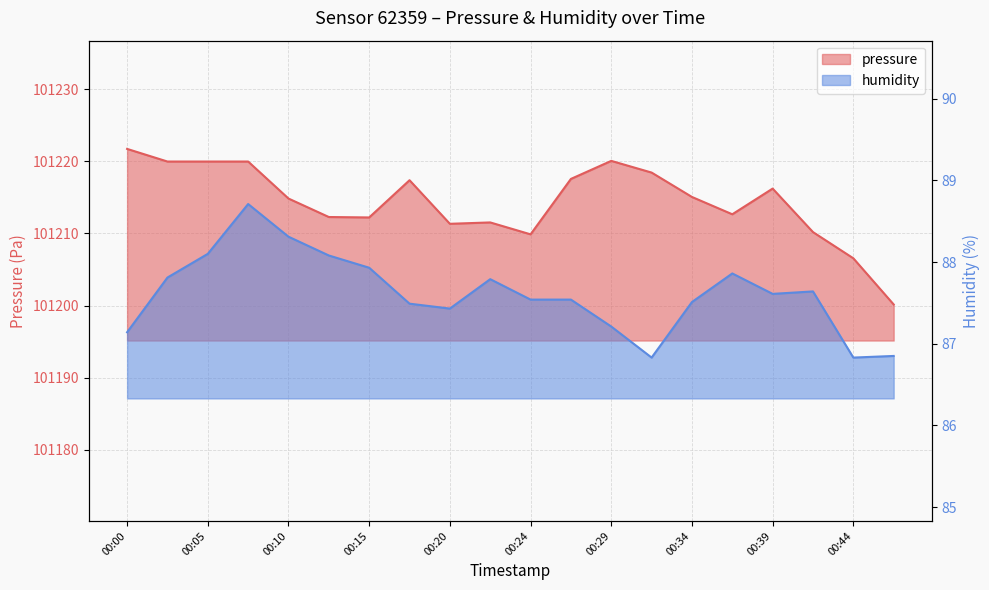

What are all the series names shown in the legend?

pressure, humidity